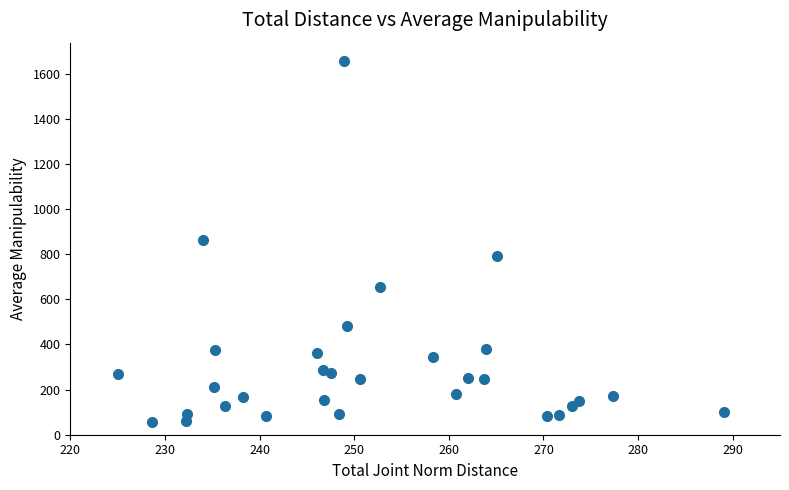

What is the range of Y values (max minus min)?

1601